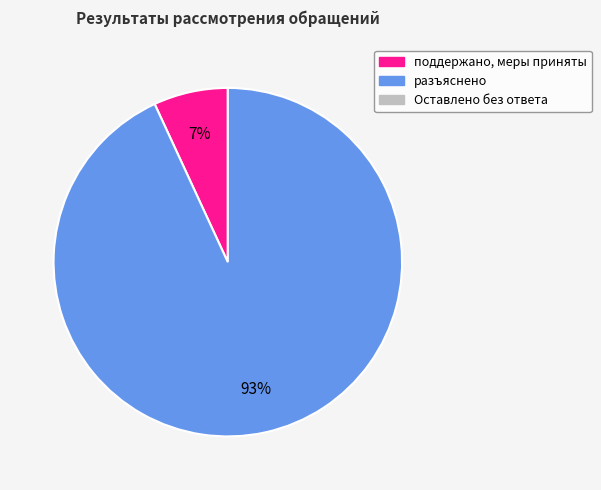

To the nearest percent, what is the difference between the largest and smallest slice percentages?

86%